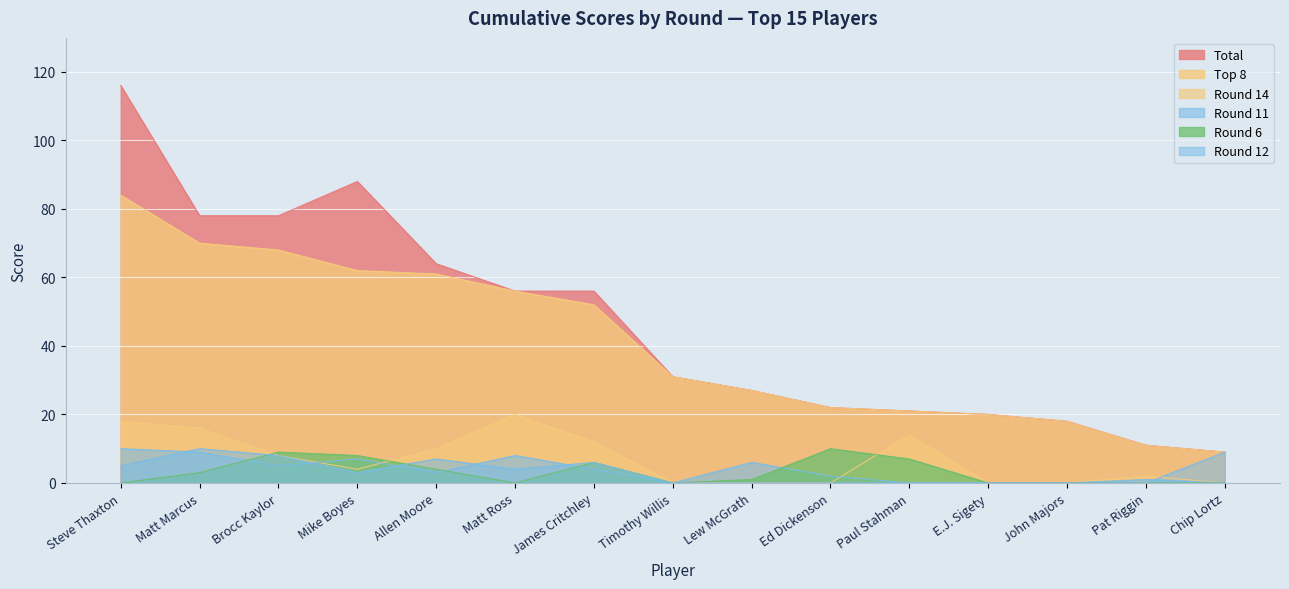

At Allen Moore, list the series in order from largest to smallest.

Total, Top 8, Round 14, Round 12, Round 6, Round 11